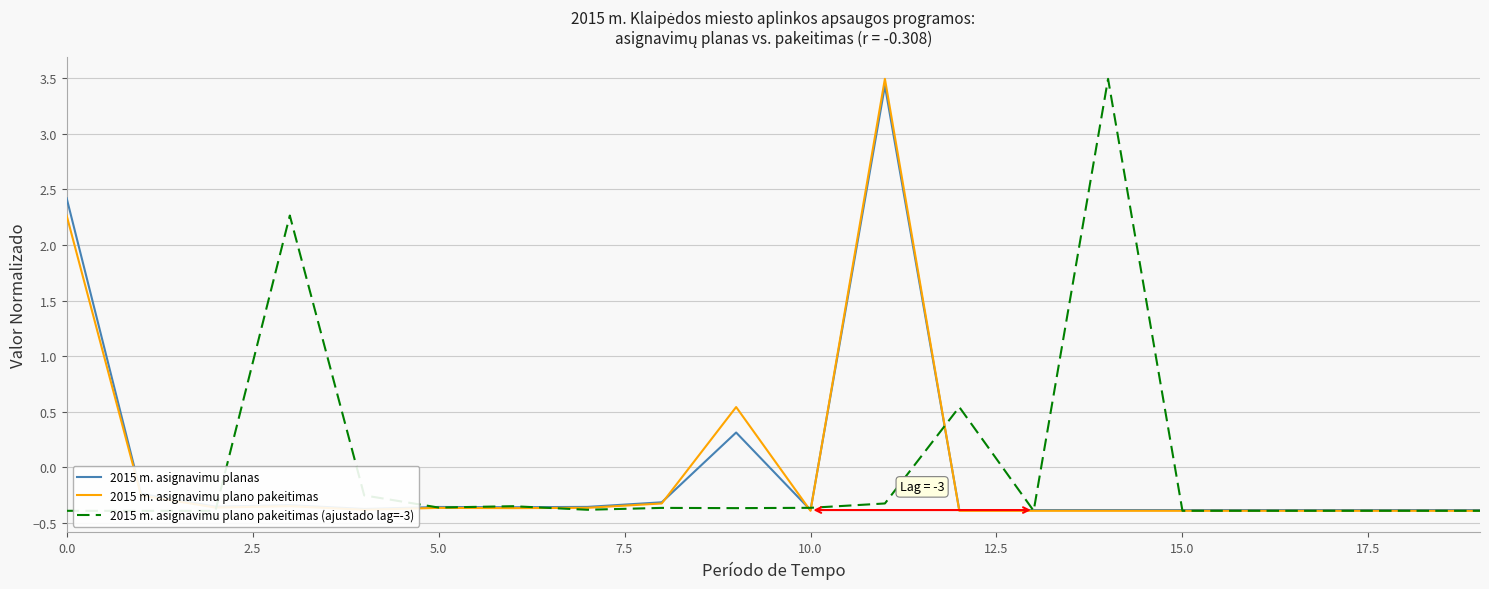

True or false: 2015 m. asignavimu plano pakeitimas has a value of -0.3 at 10.

False